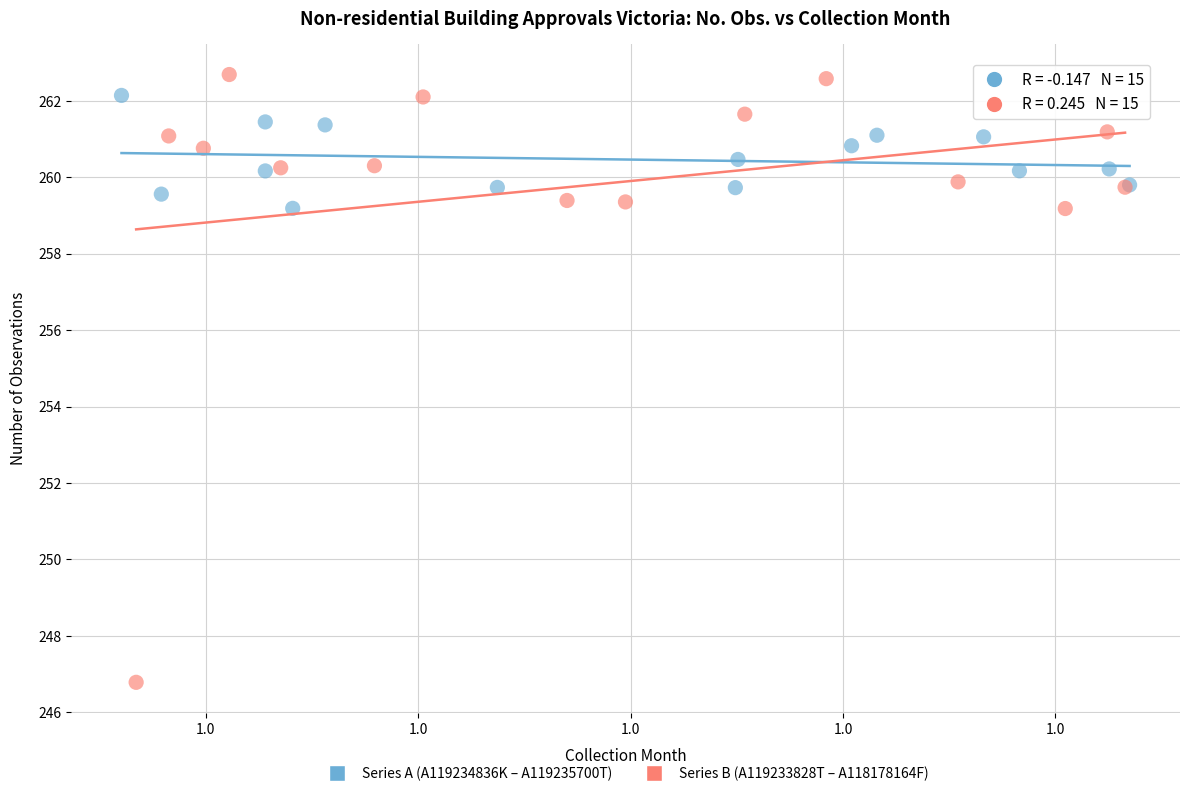

Which series has the largest Y range (max minus min)?

Series B (A119233828T – A118178164F)